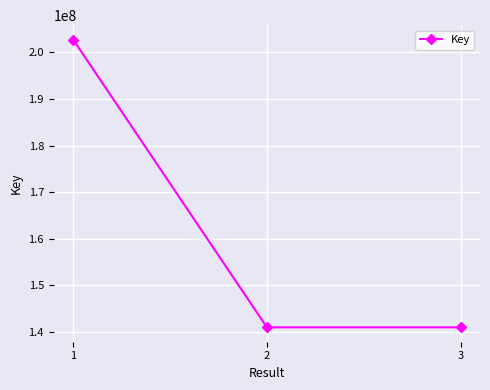

Which has a higher value, 1 or 2?

1